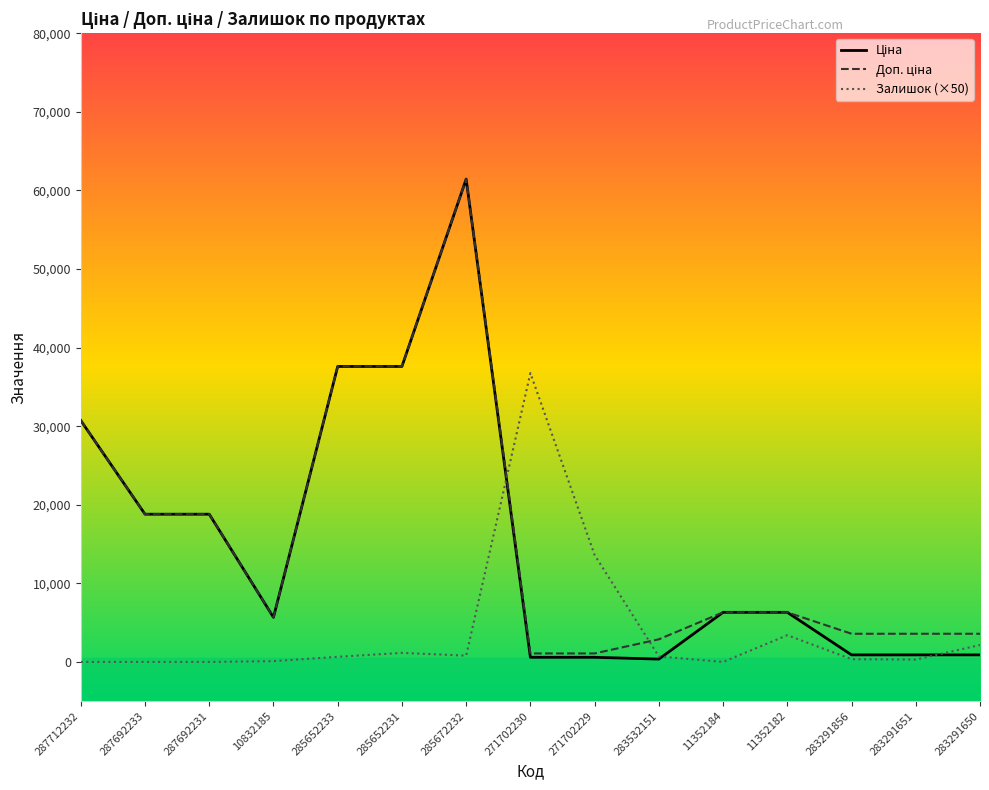

Which category has the highest value across all series?

285672232